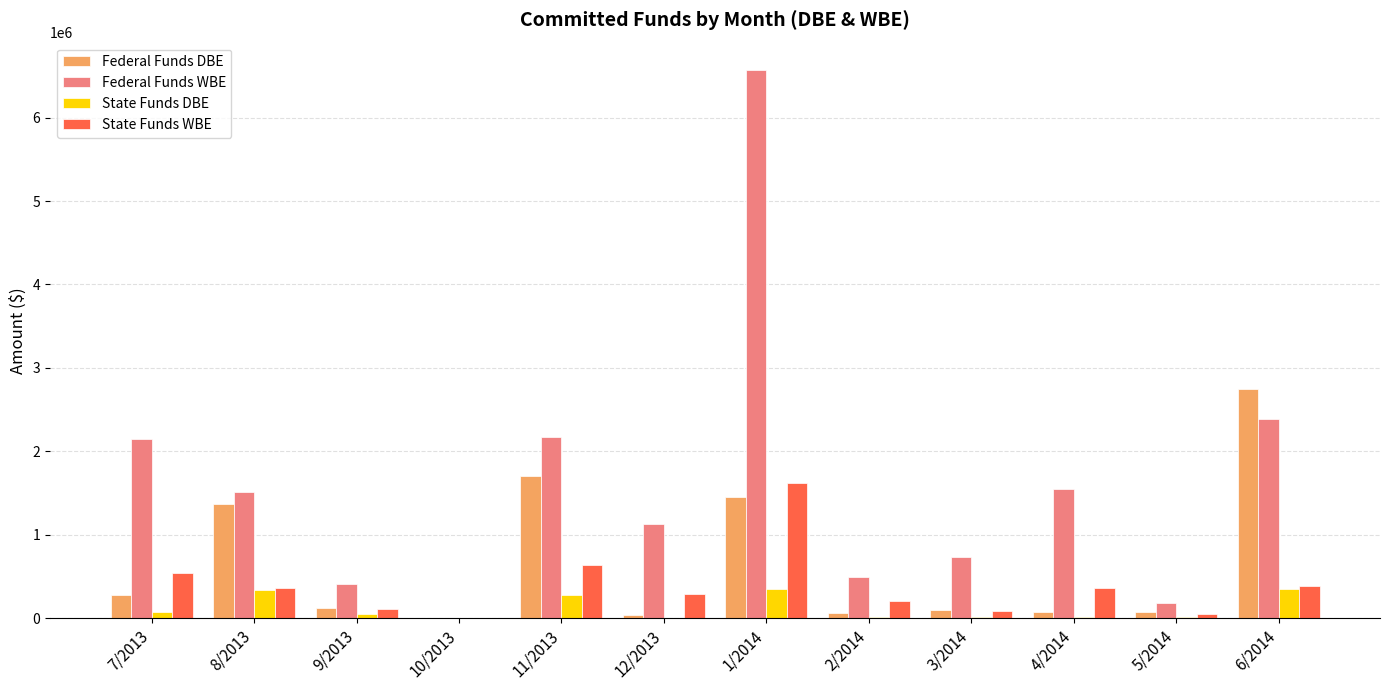

Between 11/2013 and 2/2014, which series saw the biggest shift?

Federal Funds WBE